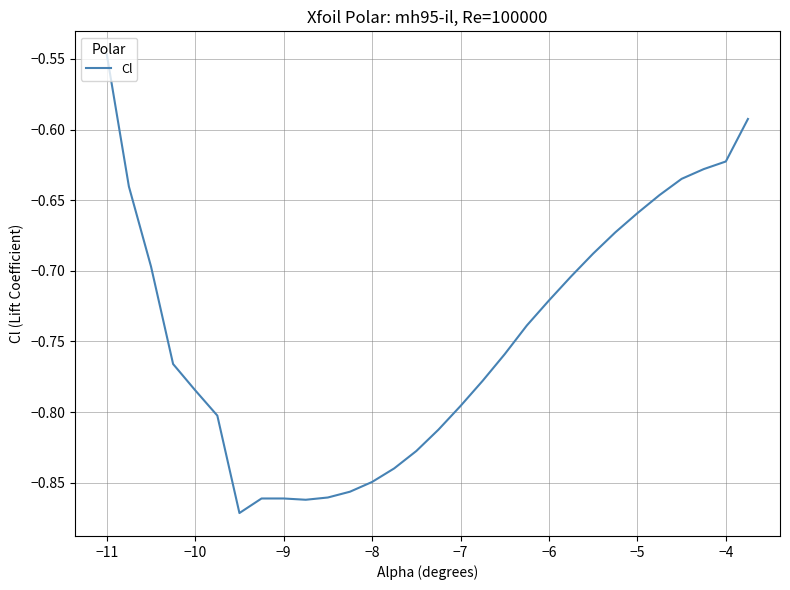

Count the number of data series in this chart.

1